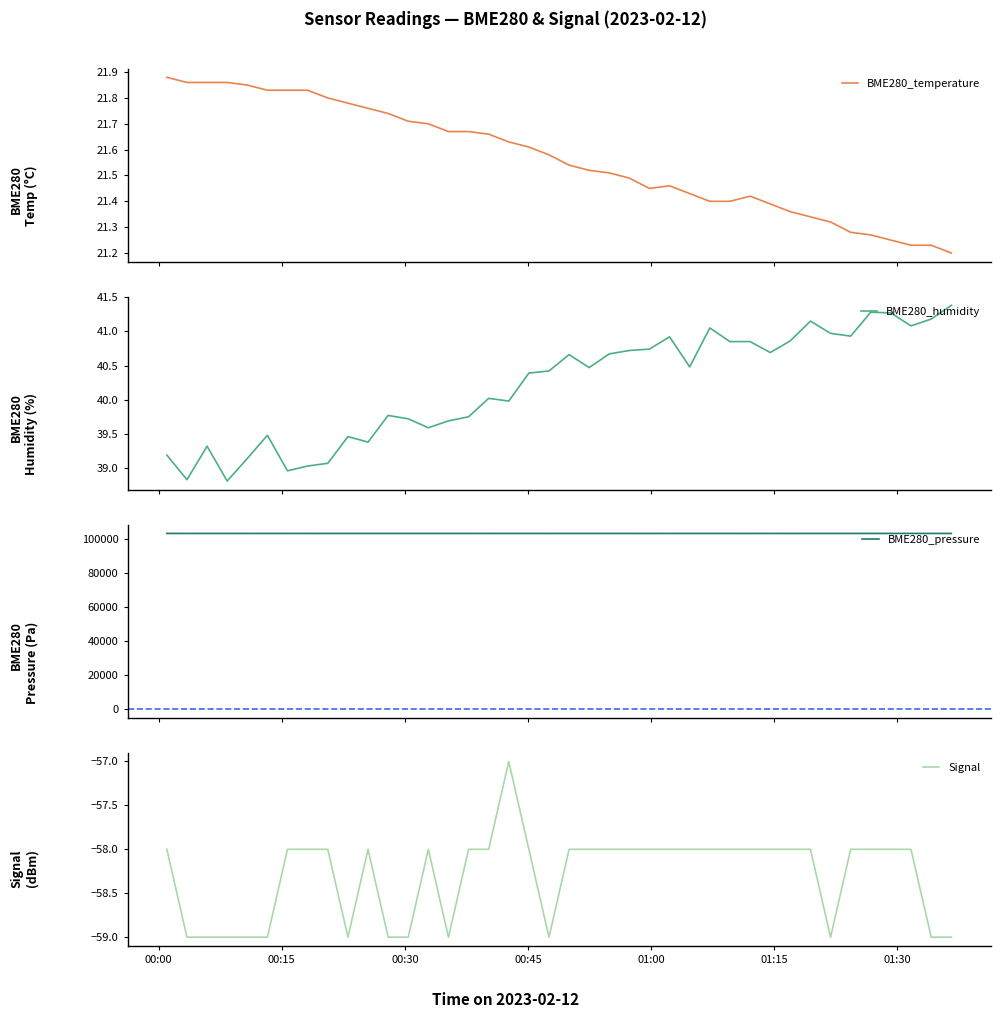

True or false: BME280_pressure and BME280_temperature intersect in this chart.

False